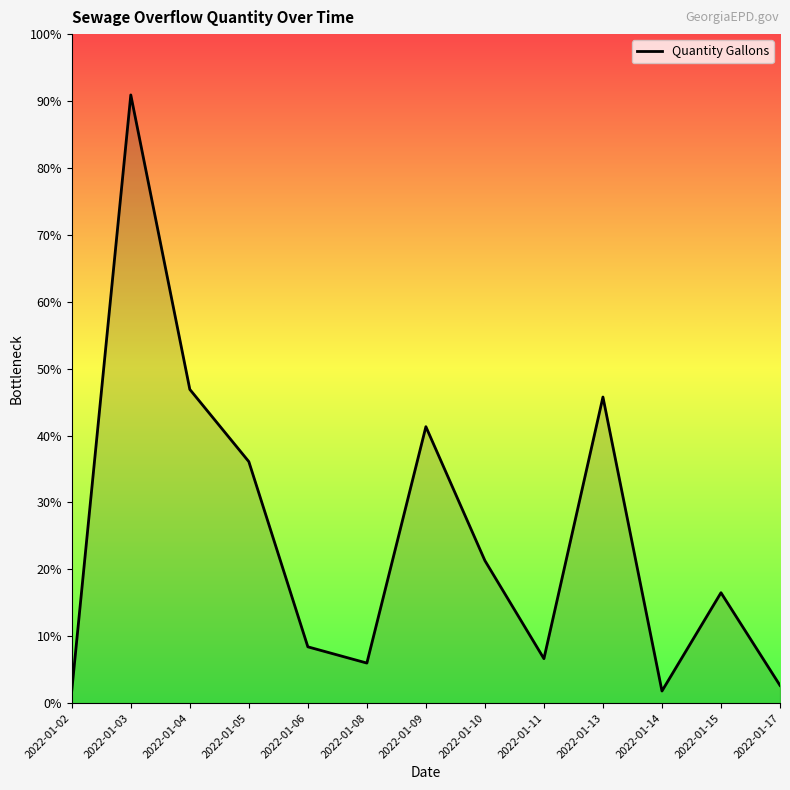

True or false: the data has more than 0 interior local peaks.

True